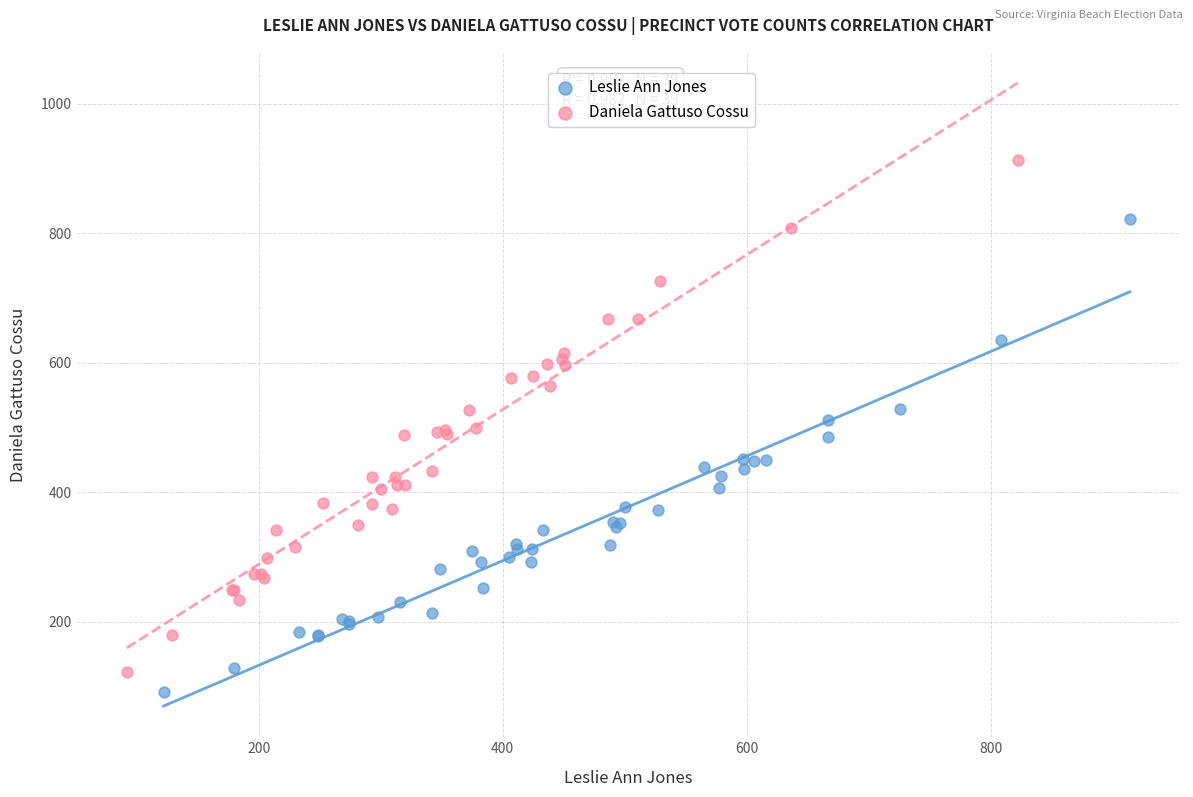

Which series reaches the minimum Y coordinate?

Leslie Ann Jones